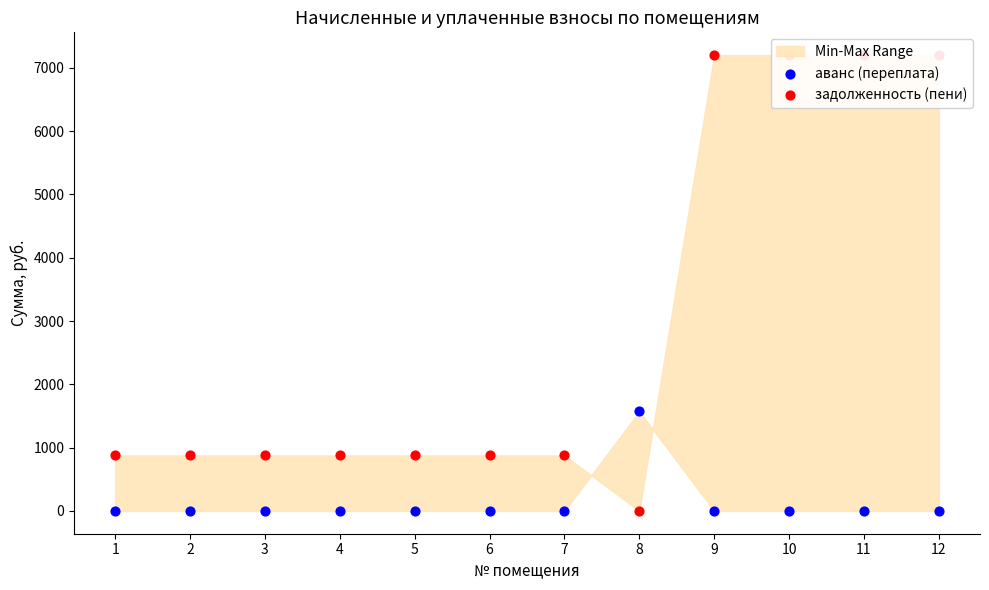

Which series has the widest spread of Y values?

задолженность (пени)